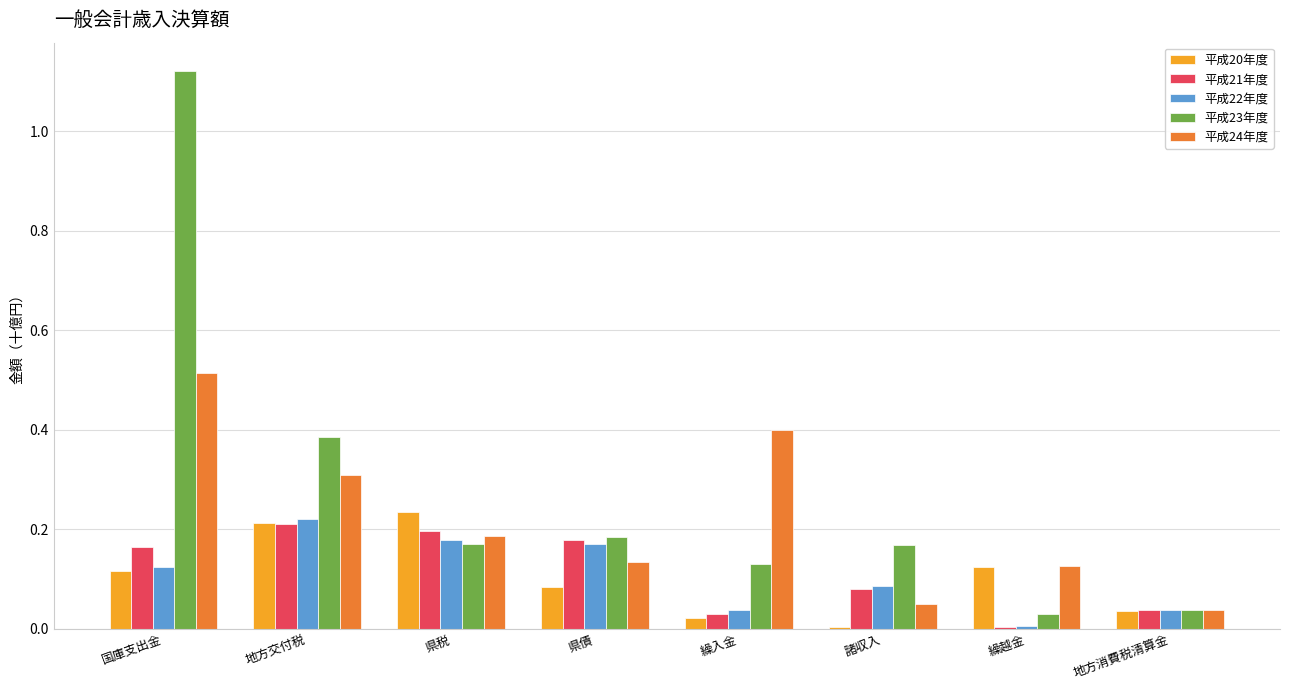

How many bars are there in total?

40